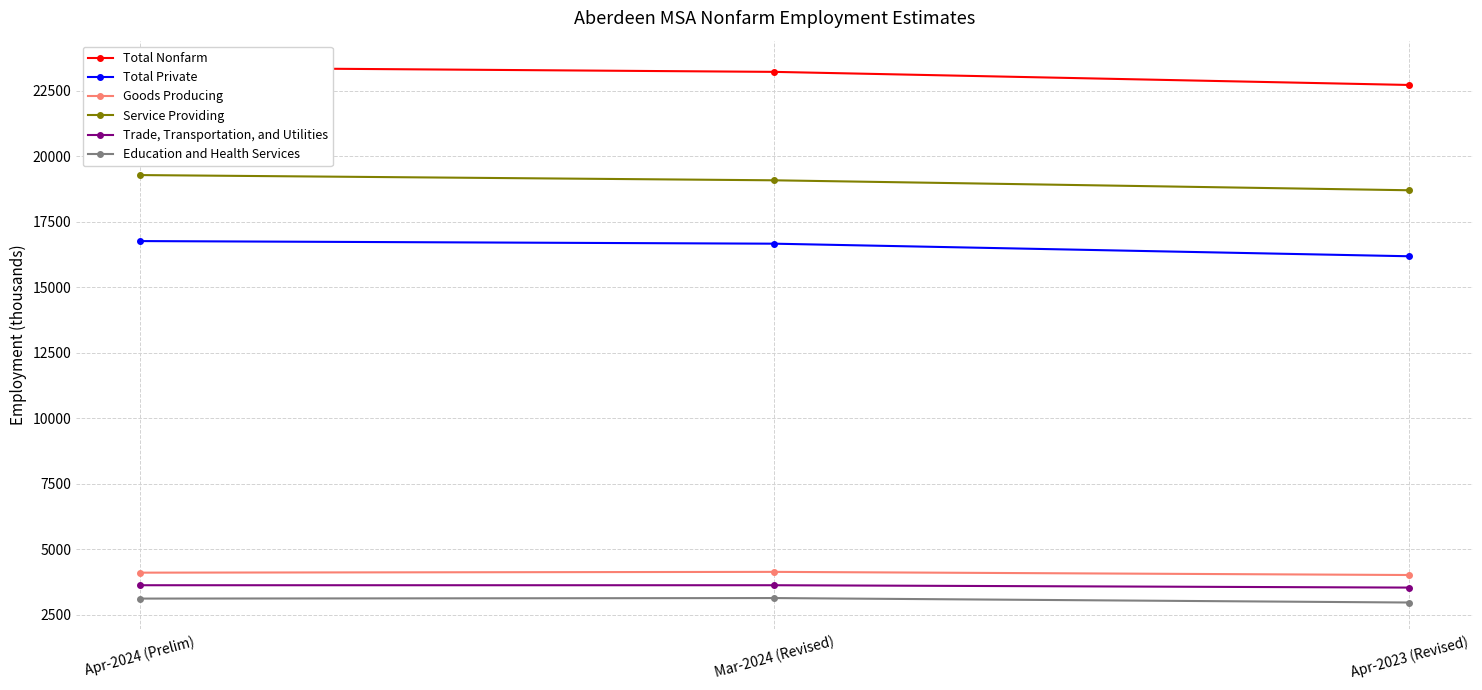

The value of Total Nonfarm at Mar-2024 (Revised) is 14770. True or false?

False